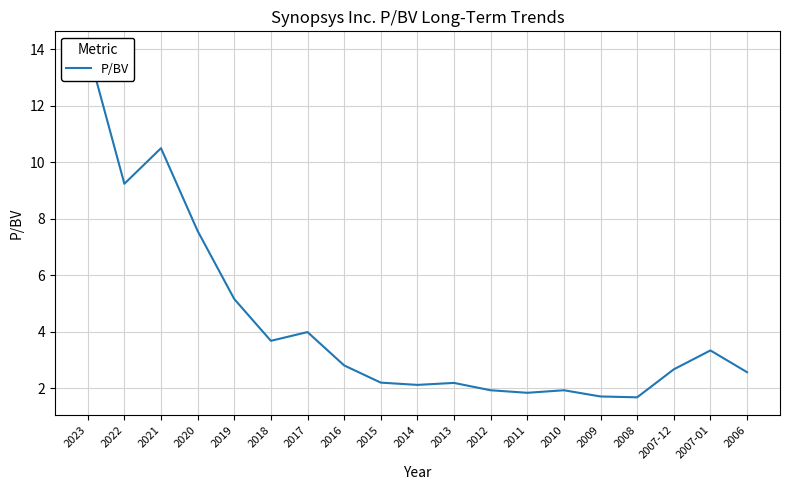

Approximately how many times larger is the value at 2018 compared to 2013?

1.7